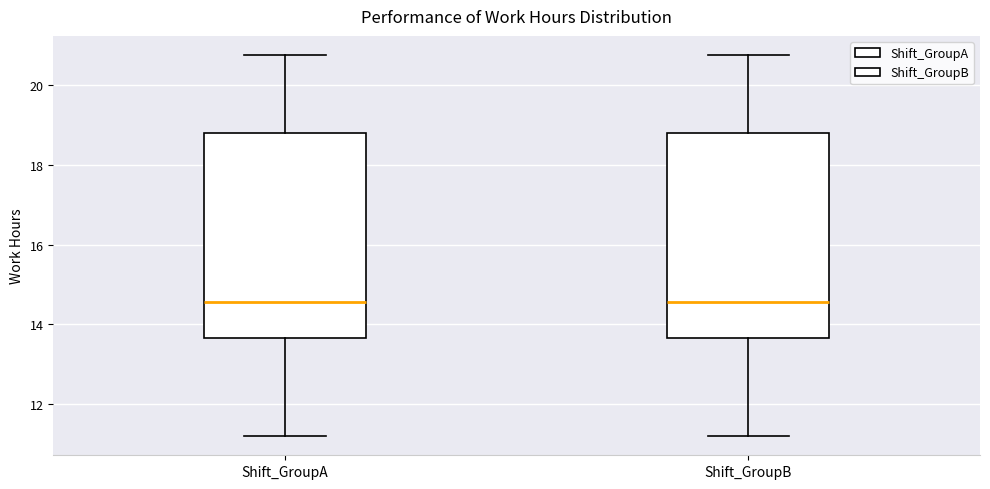

Reading left to right, transcribe this box plot: for each box, give where its median line is, the range the box spans, and where its two whiskers end, as read against the y-axis. The values are not printed on the chart, so give them approximately, as read against the axis.

Shift_GroupA: median 14.6, box 13.6 to 18.8, whiskers 11.2 to 20.8
Shift_GroupB: median 14.6, box 13.6 to 18.8, whiskers 11.2 to 20.8